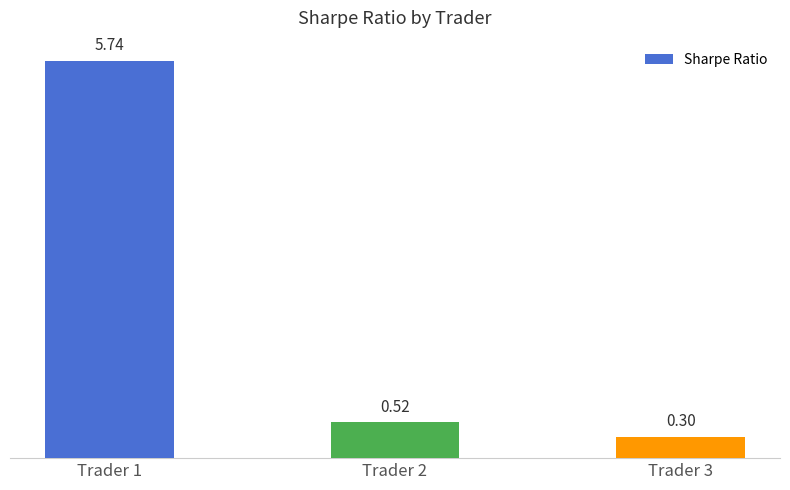

Between Trader 1 and Trader 3, which is larger?

Trader 1